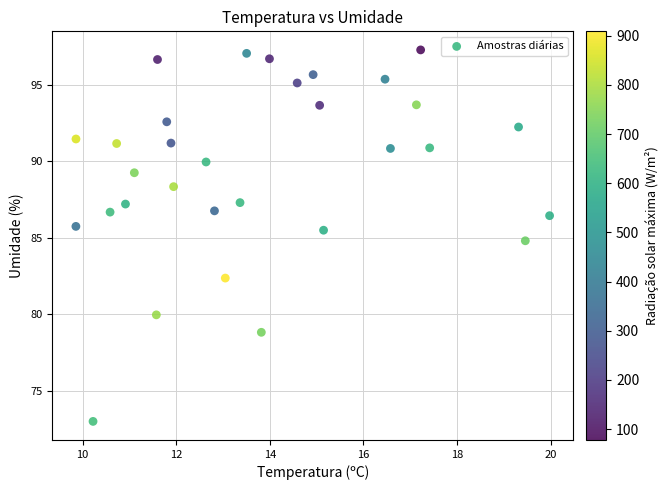

What is the range of Y values (max minus min)?

24.3